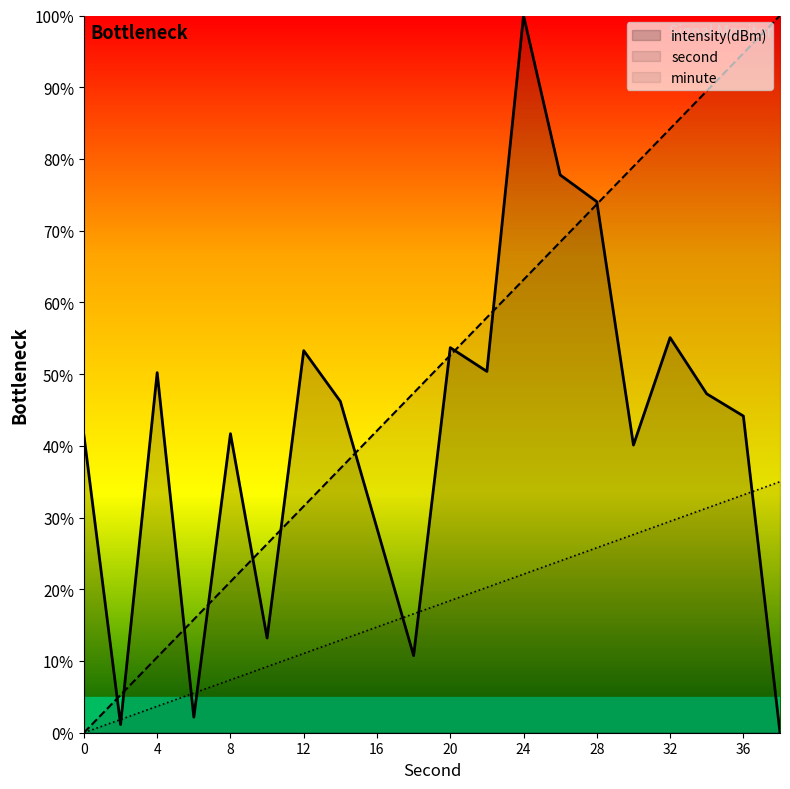

Which has a higher value, 34 or 10?

34